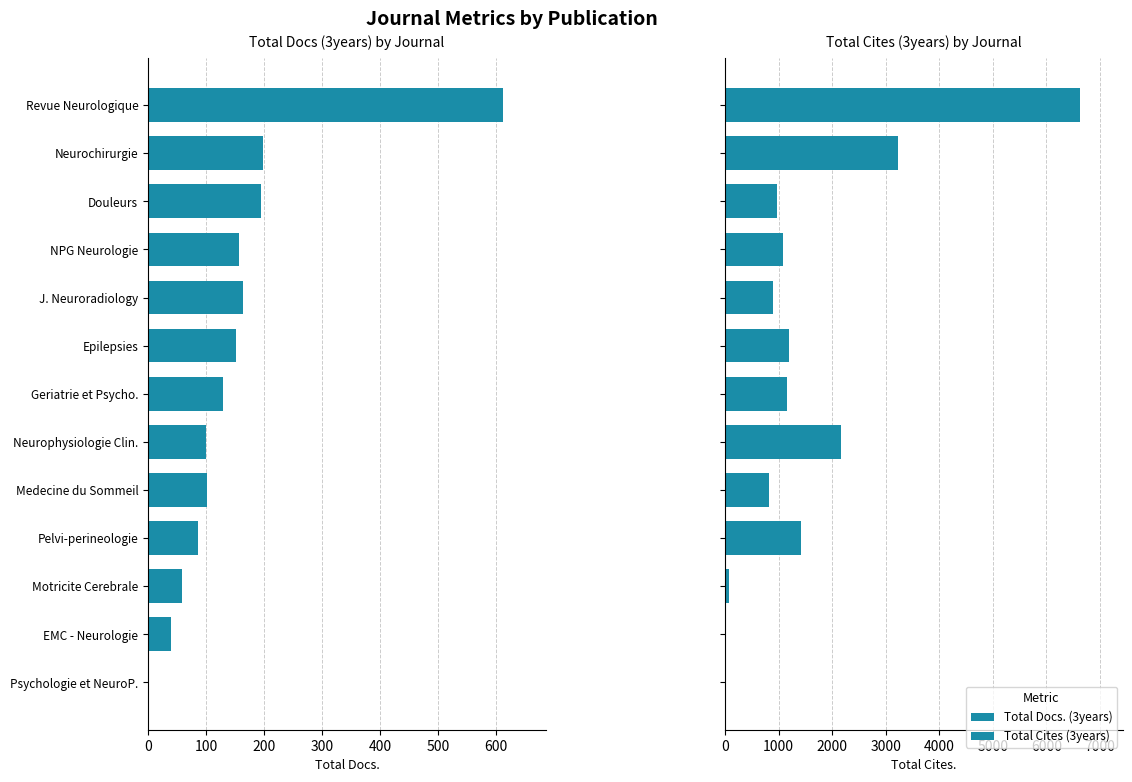

What is the greatest value displayed?

6634